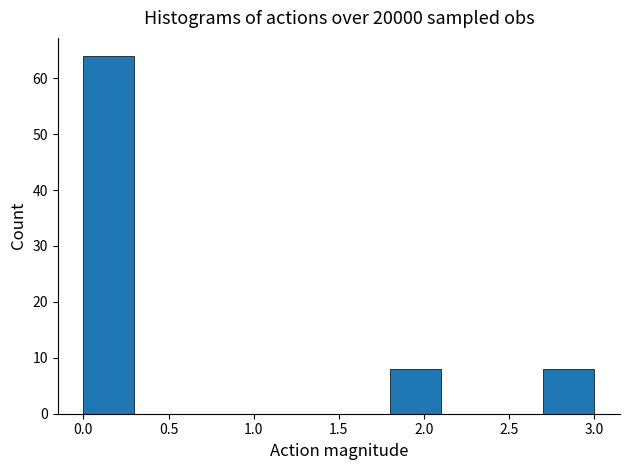

Reading left to right, list every bar in this chart as the range it spans on the x-axis followed by its height. The values are not printed on the chart, so give them approximately, as read against the axis.

0.0 to 0.3: 64
0.3 to 0.6: 0
0.6 to 0.9: 0
0.9 to 1.2: 0
1.2 to 1.5: 0
1.5 to 1.8: 0
1.8 to 2.1: 8
2.1 to 2.4: 0
2.4 to 2.7: 0
2.7 to 3.0: 8